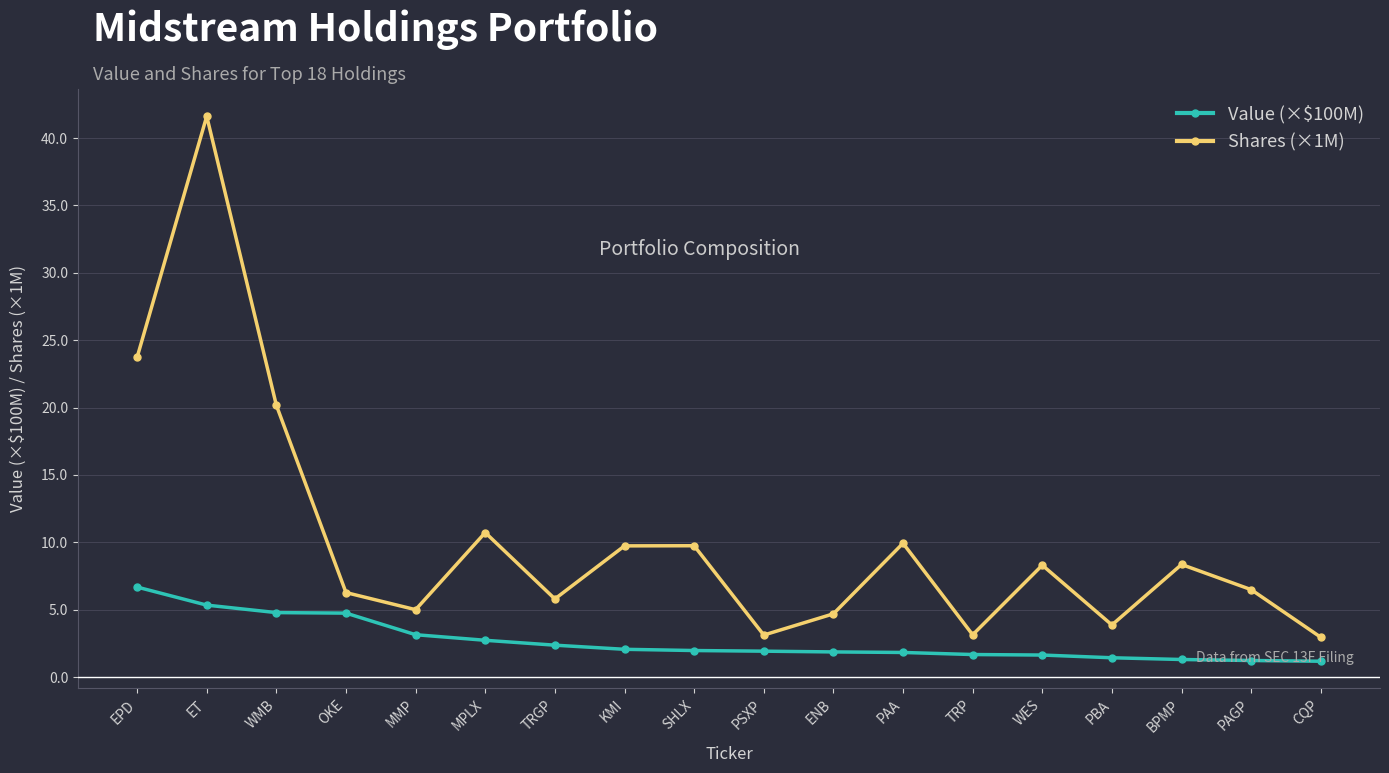

What are all the series names shown in the legend?

Value (×$100M), Shares (×1M)